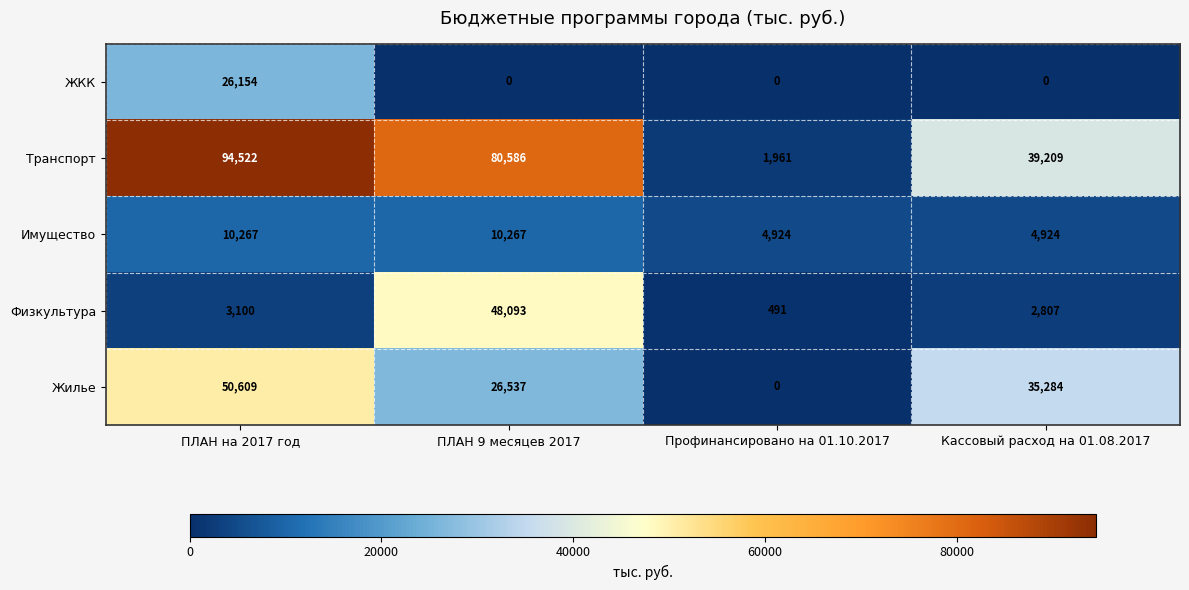

What is the difference between the second highest and second lowest values in the Физкультура series?

293